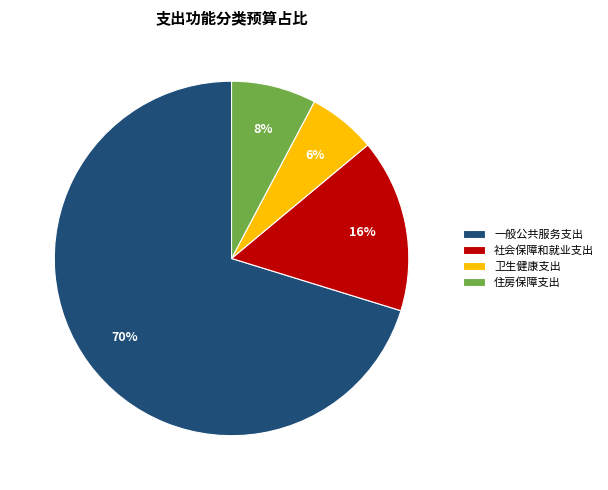

Which category has the smallest portion of the pie?

卫生健康支出